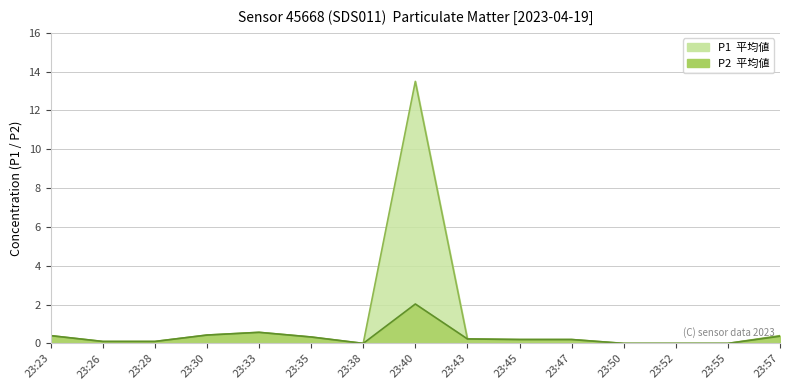

The P2 series shows 0.6 at 23:40. True or false?

False